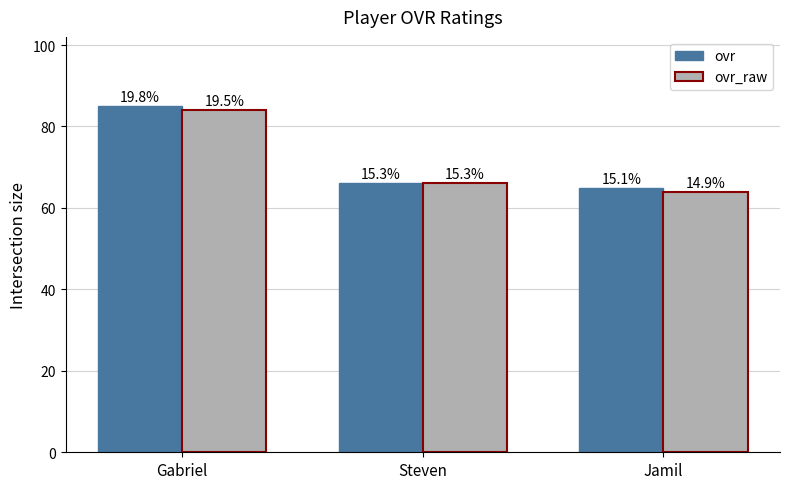

At which category is the sum across all series the highest?

Gabriel